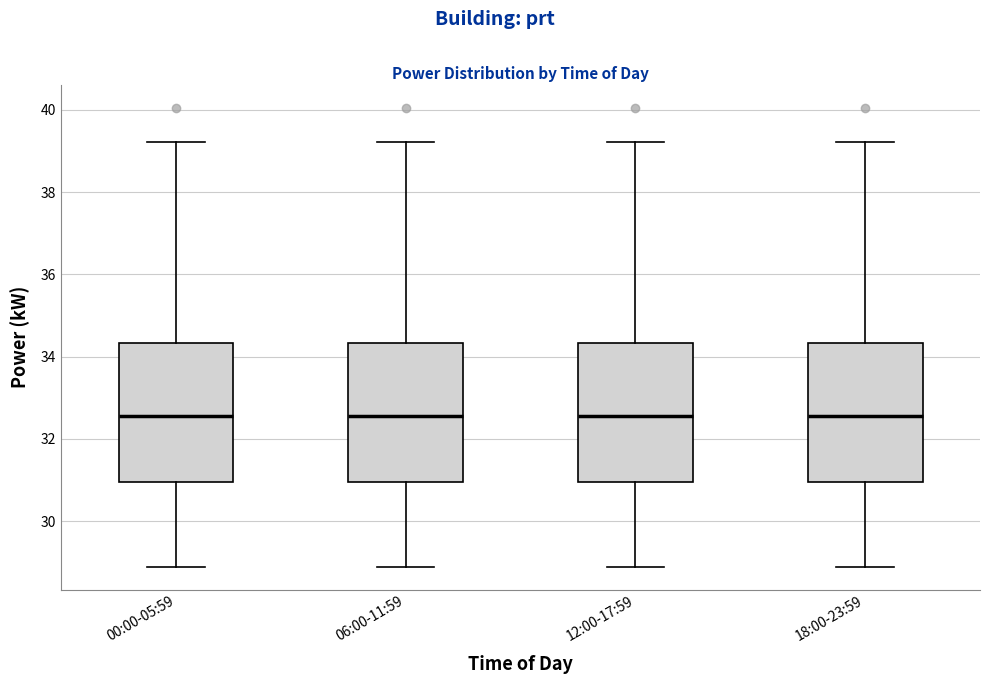

Reading left to right, transcribe this box plot: for each box, give where its median line is, the range the box spans, and where its two whiskers end, as read against the y-axis. The values are not printed on the chart, so give them approximately, as read against the axis.

00:00-05:59: median 32.6, box 31.0 to 34.4, whiskers 28.8 to 39.2
06:00-11:59: median 32.6, box 31.0 to 34.4, whiskers 28.8 to 39.2
12:00-17:59: median 32.6, box 31.0 to 34.4, whiskers 28.8 to 39.2
18:00-23:59: median 32.6, box 31.0 to 34.4, whiskers 28.8 to 39.2